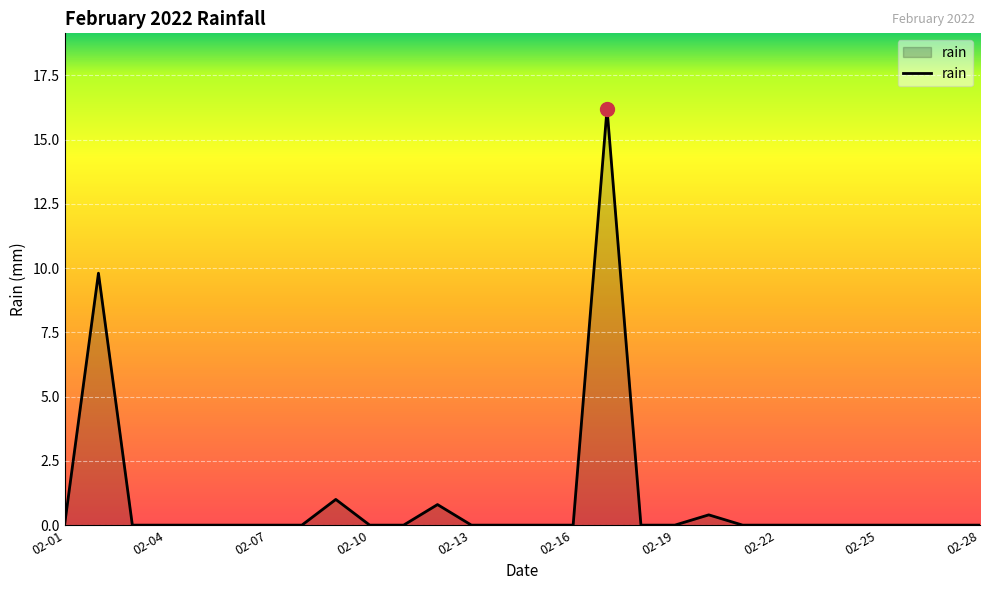

True or false: there are more than 1 points higher than both neighbors.

True